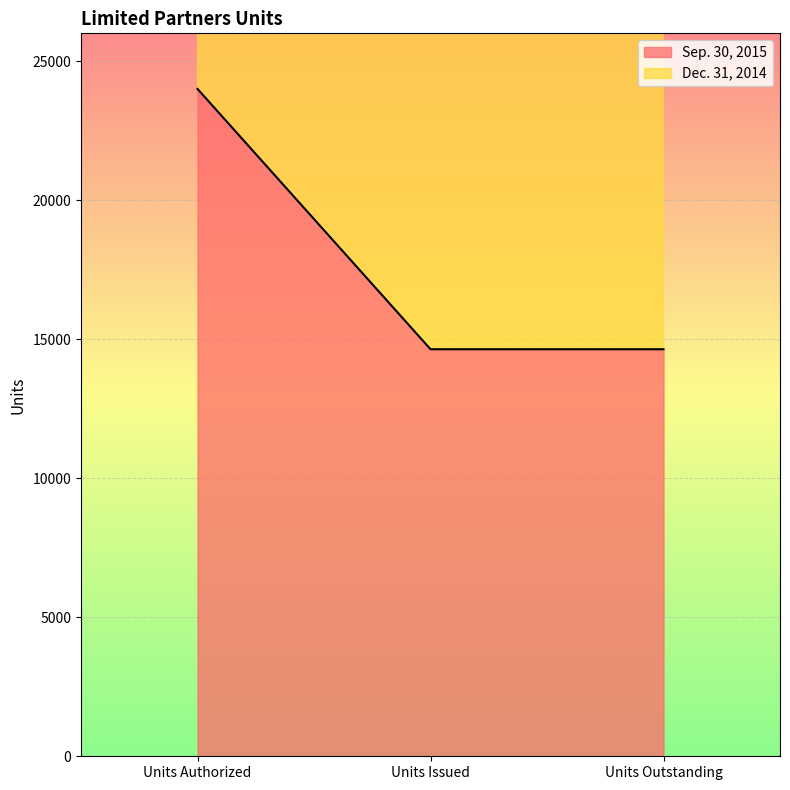

Is it true that Sep. 30, 2015 equals 9369 at Units Outstanding?

False